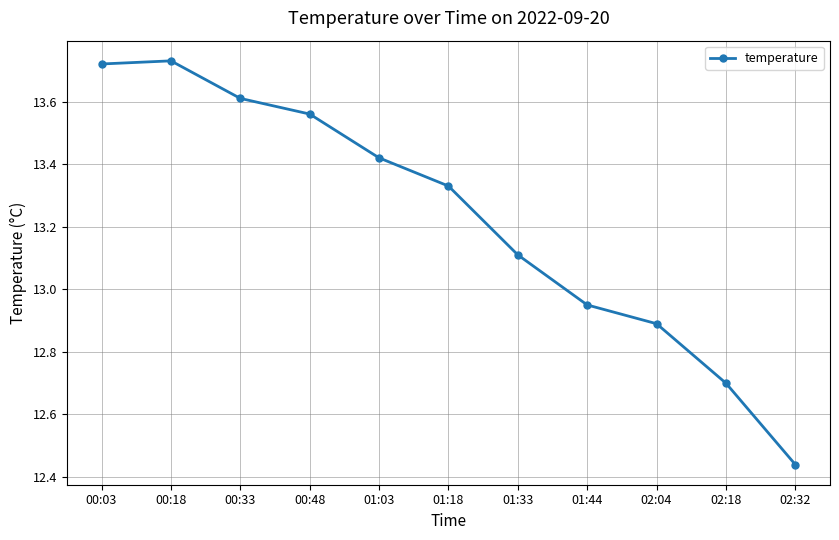

What is the label of the 4th point from the right?

01:44